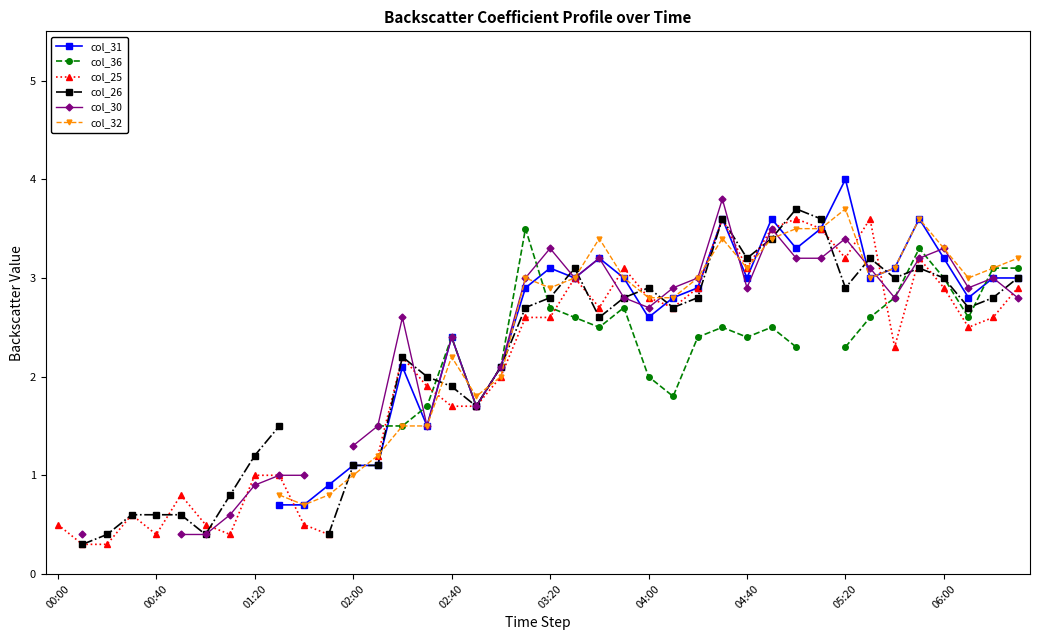

How many values in col_36 are above zero?

26